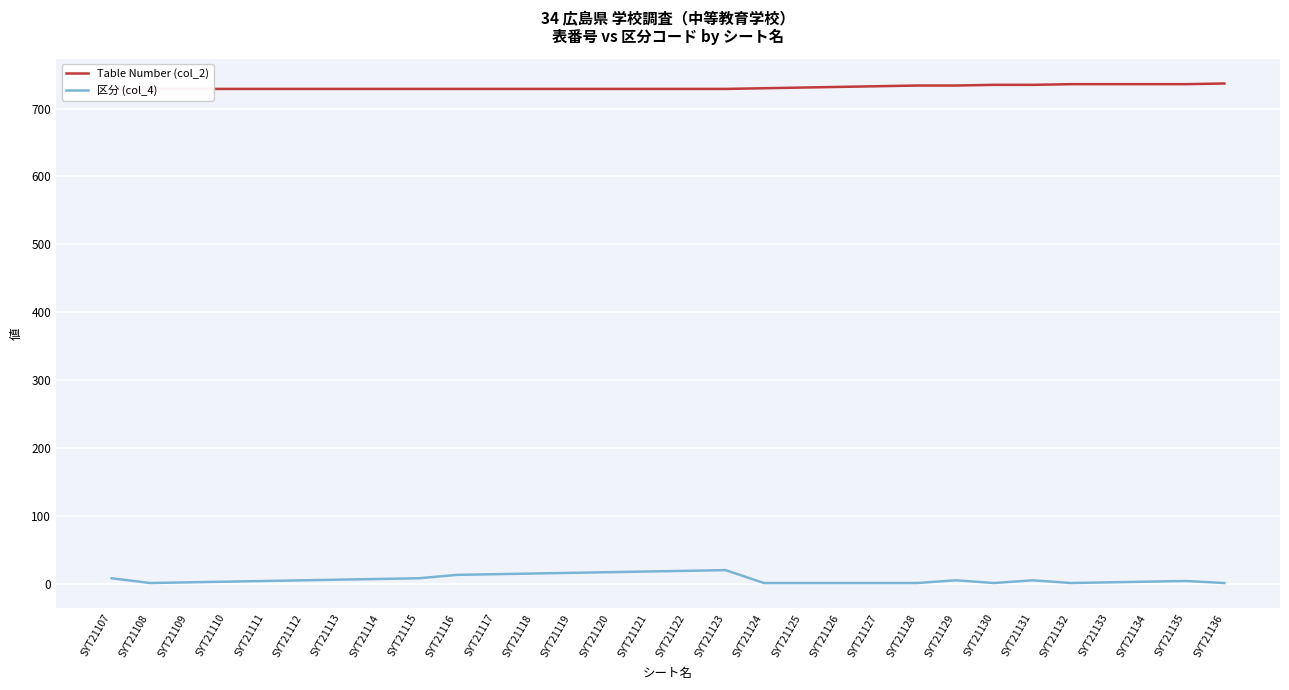

Which series changed the most between SYT21109 and SYT21118?

区分 (col_4)